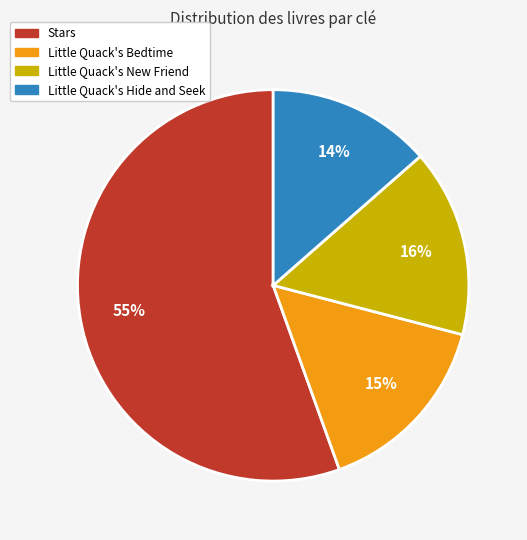

Which category accounts for the majority?

Stars